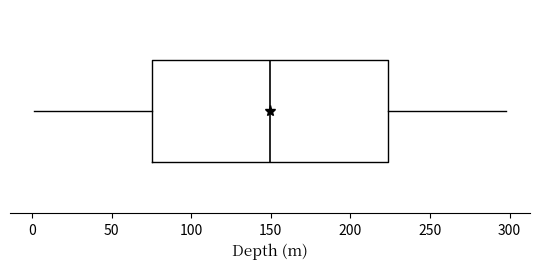

Transcribe this box plot: give where the median line is, the range the box spans, and where the two whiskers end, as read against the x-axis. The values are not printed on the chart, so give them approximately, as read against the axis.

median 150, box 75 to 225, whiskers 0 to 300